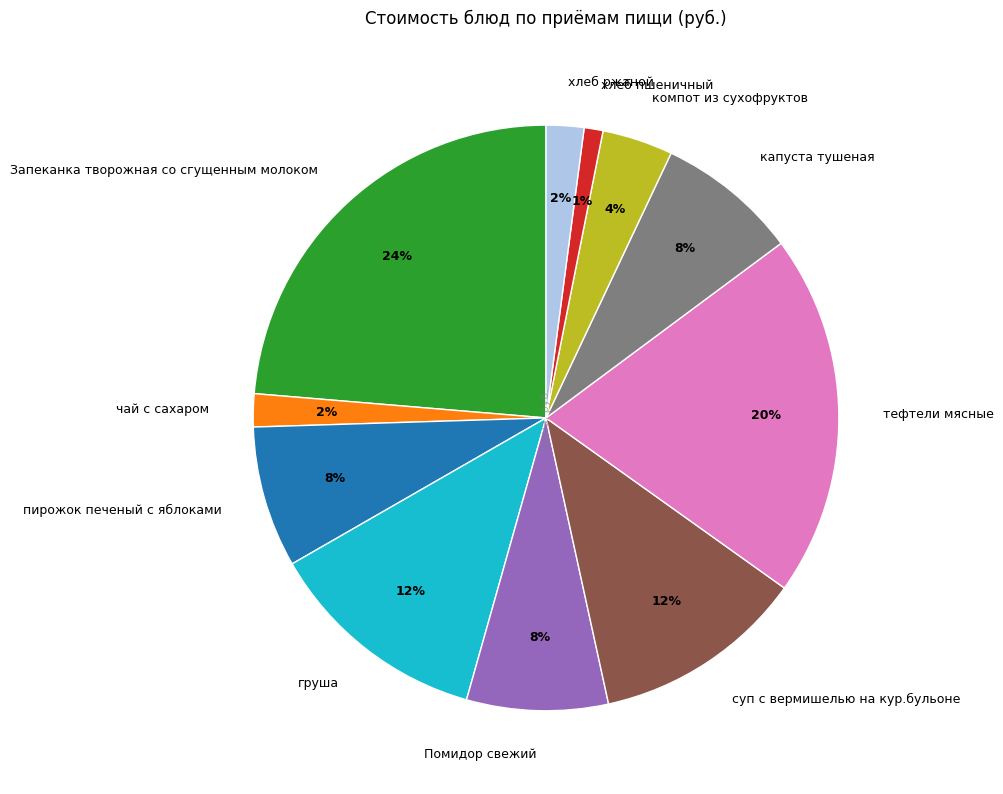

The хлеб ржаной slice represents 2% of the pie. True or false?

True